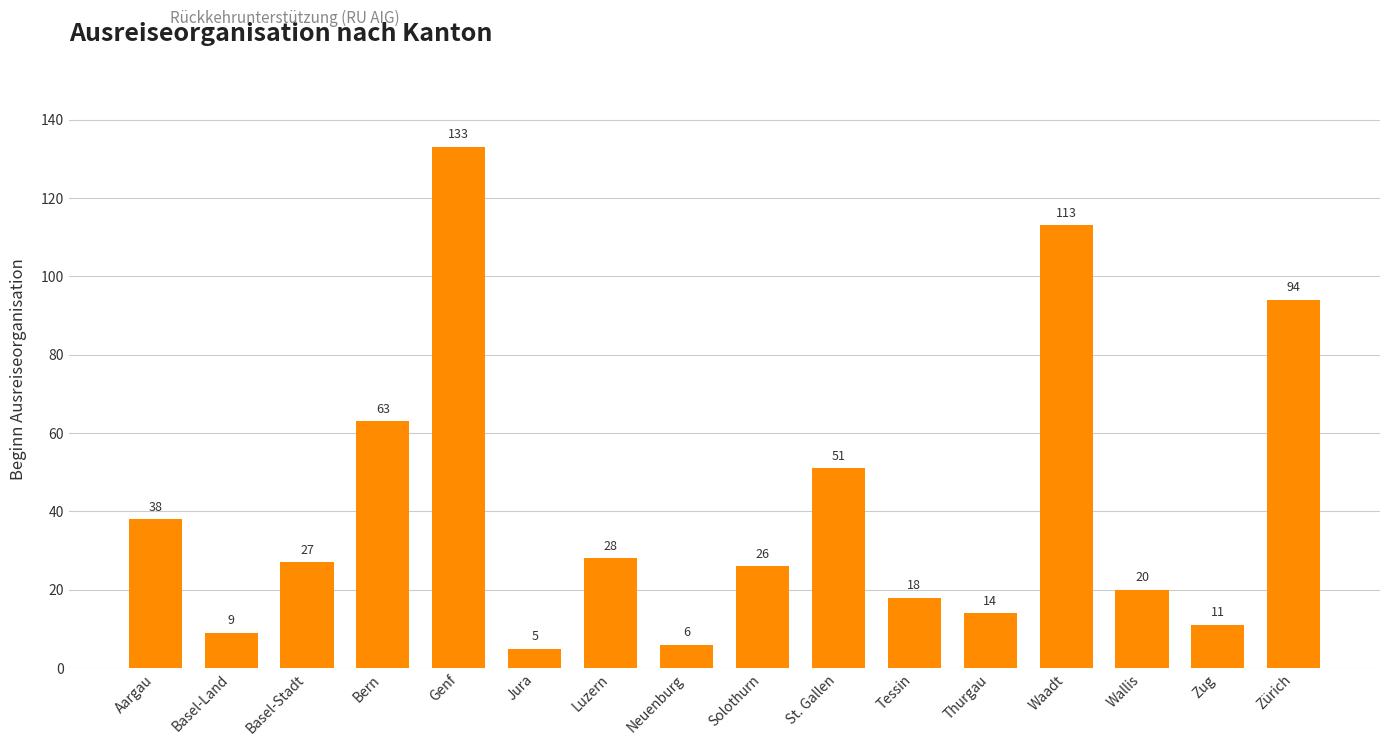

Is it true that the value at Bern is 63?

True